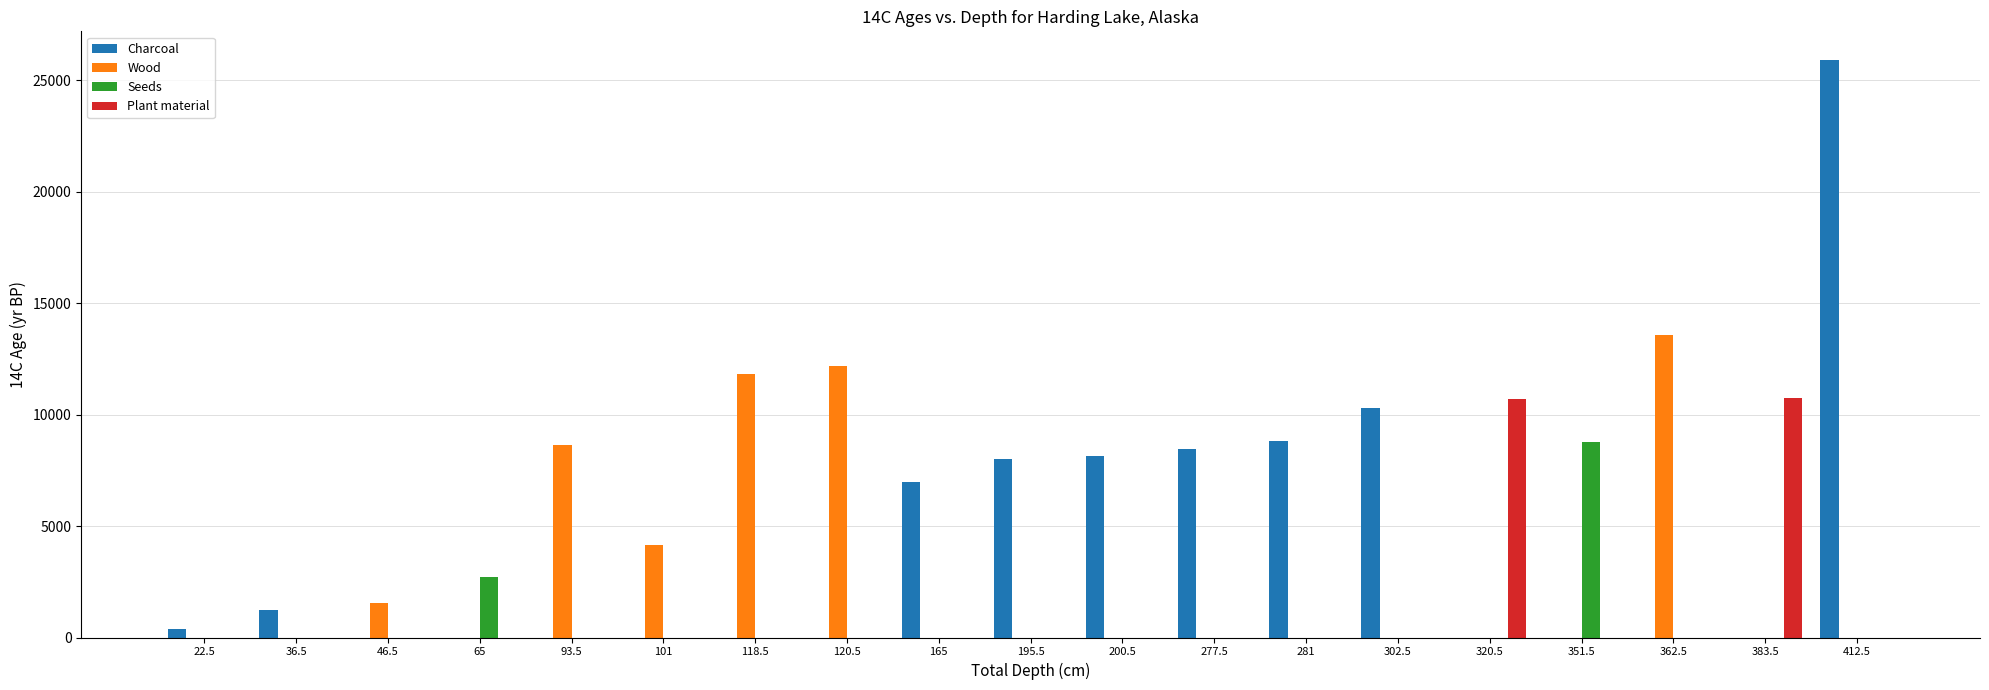

Which series has the widest spread of values?

Charcoal